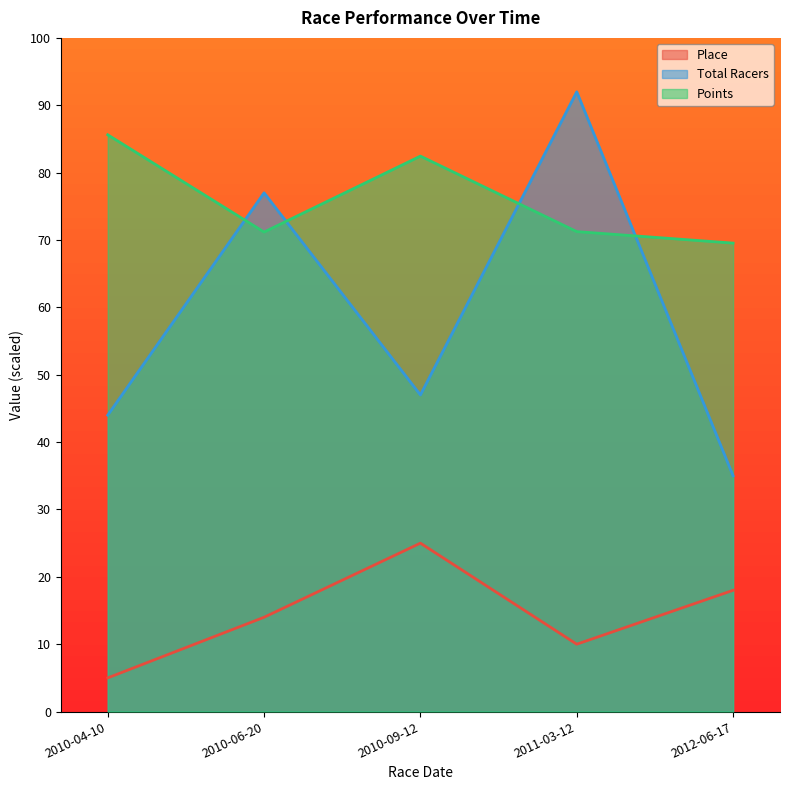

Reading left to right, extract all data points from this chart.

Place: 2010-04-10=5.0	2010-06-20=14.0	2010-09-12=25.0	2011-03-12=10.0	2012-06-17=18.0
Total Racers: 2010-04-10=44.0	2010-06-20=77.0	2010-09-12=47.0	2011-03-12=92.0	2012-06-17=35.0
Points: 2010-04-10=85.6	2010-06-20=71.2	2010-09-12=82.5	2011-03-12=71.2	2012-06-17=69.5